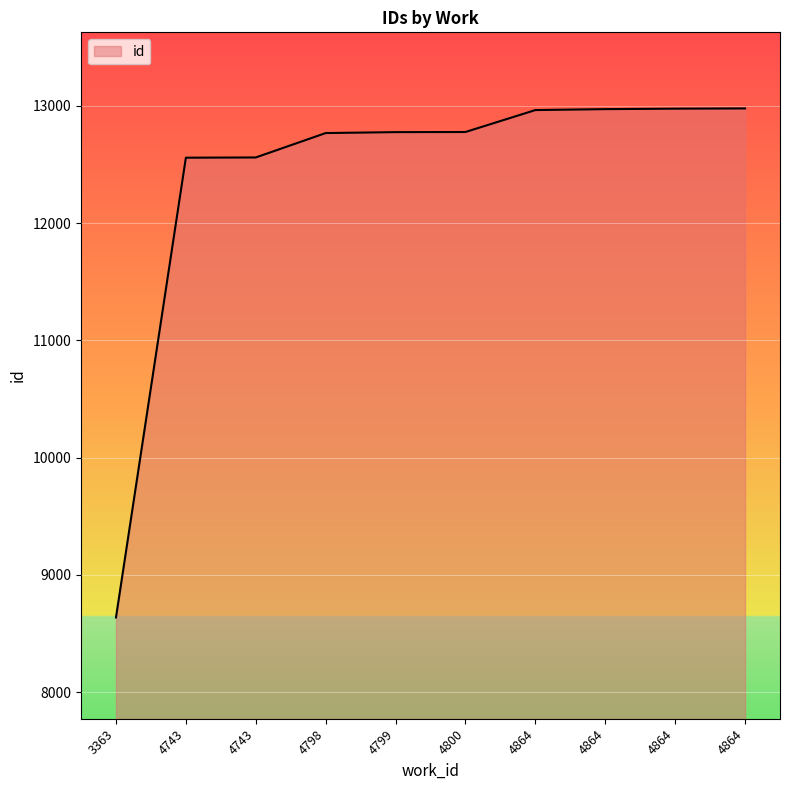

What is the value of the 9th point from the left?

12963